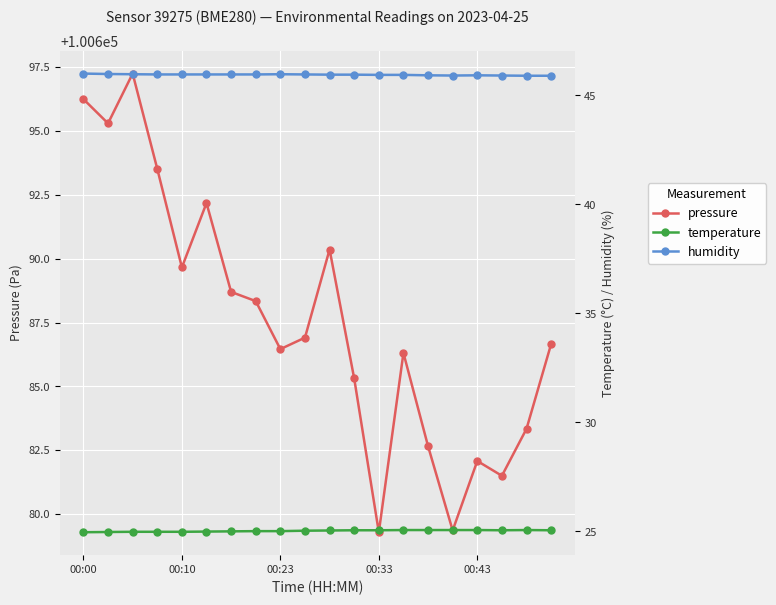

Rank the series by their maximum value, from highest to lowest.

pressure, humidity, temperature